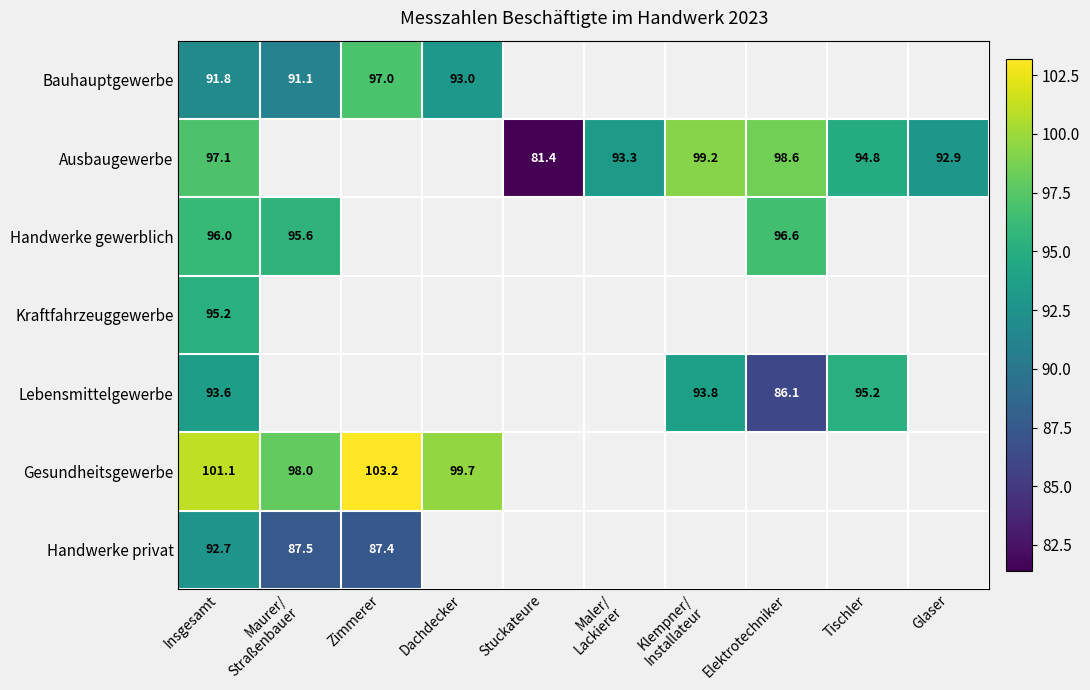

Rank the series at Insgesamt from lowest to highest value.

Bauhauptgewerbe, Handwerke privat, Lebensmittelgewerbe, Kraftfahrzeuggewerbe, Handwerke gewerblich, Ausbaugewerbe, Gesundheitsgewerbe